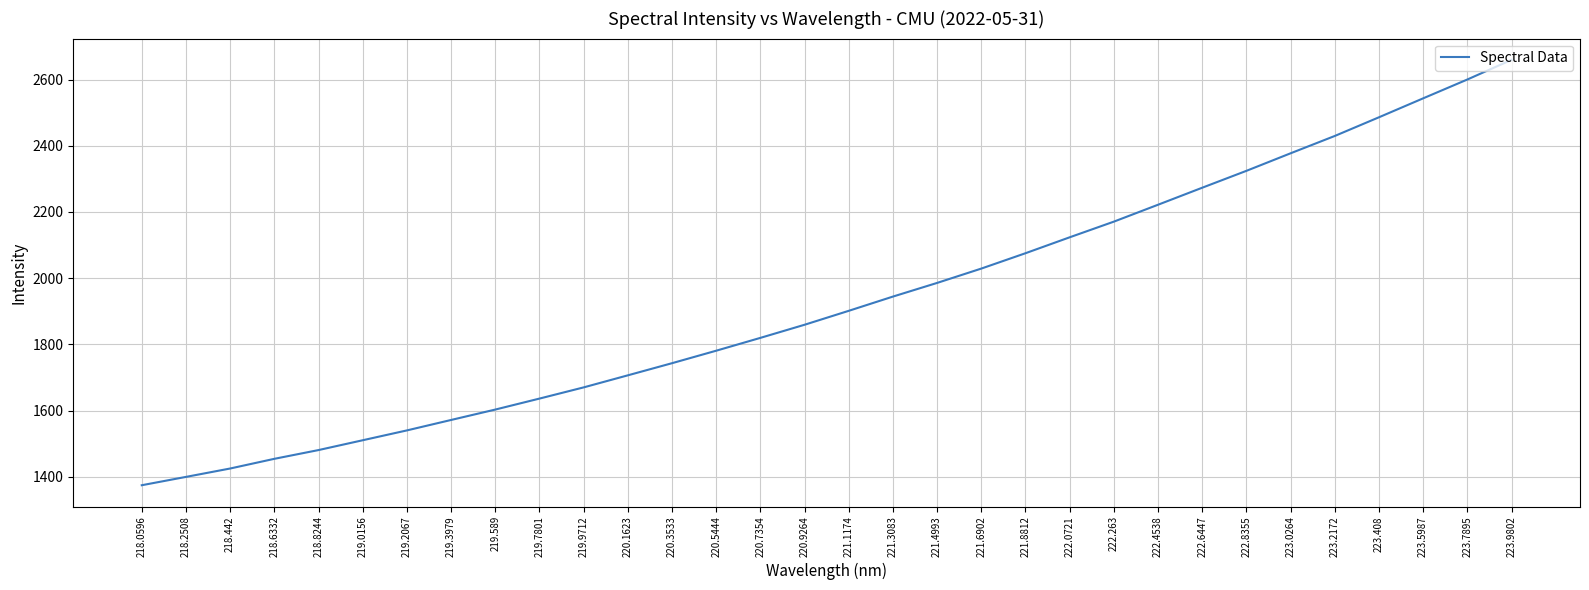

Approximately how many times larger is the value at 221.8812 compared to 218.8244?

1.4